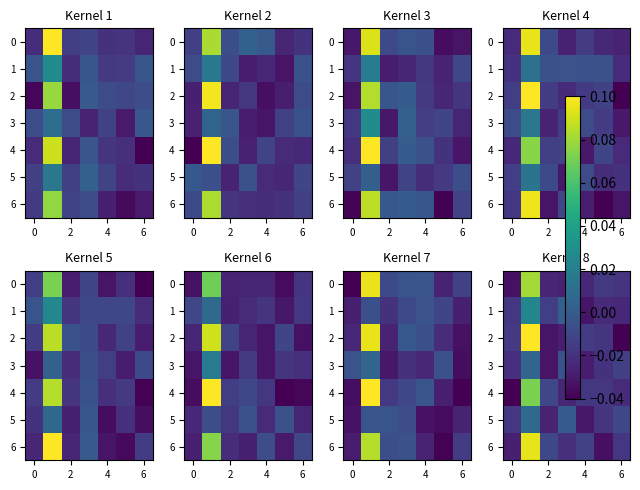

Is it true that 4 equals -0.0 at 4?

False